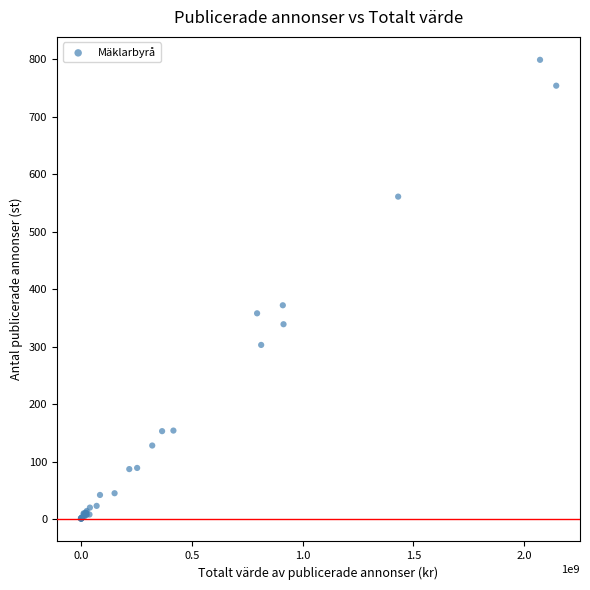

What Y value in the scatter plot is closest to 400?

372